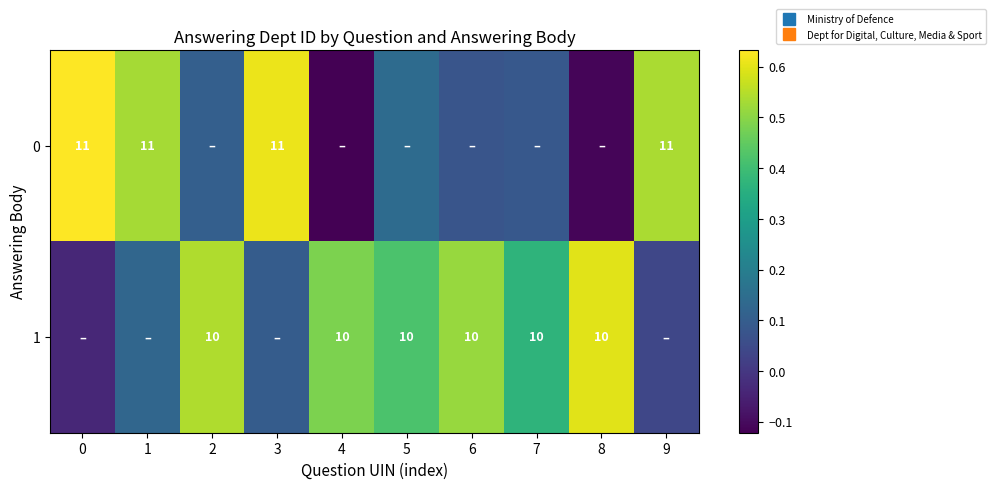

Is it true that 0 equals -0.2 at 4?

False